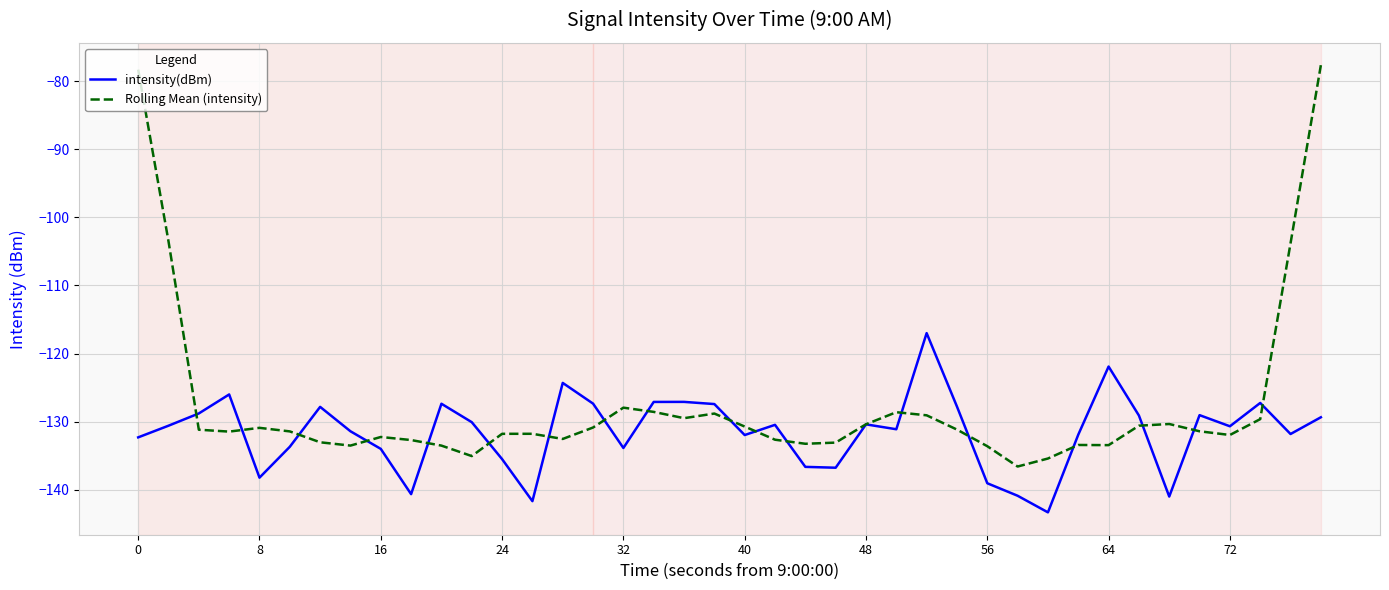

Rank the series by their maximum value, from highest to lowest.

Rolling Mean (intensity), intensity(dBm)